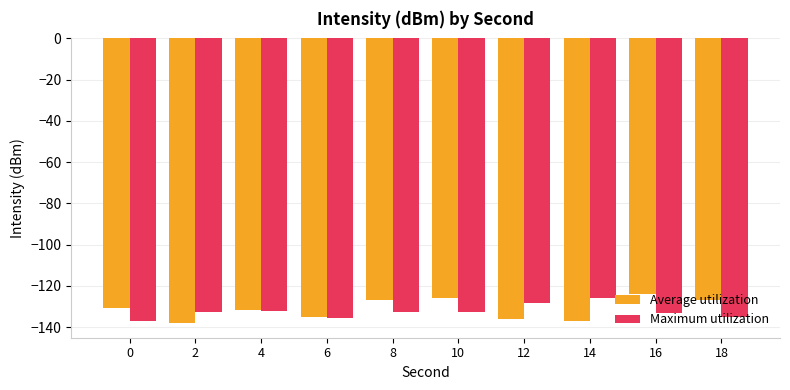

What is the difference between the highest and lowest values at 12?

7.9